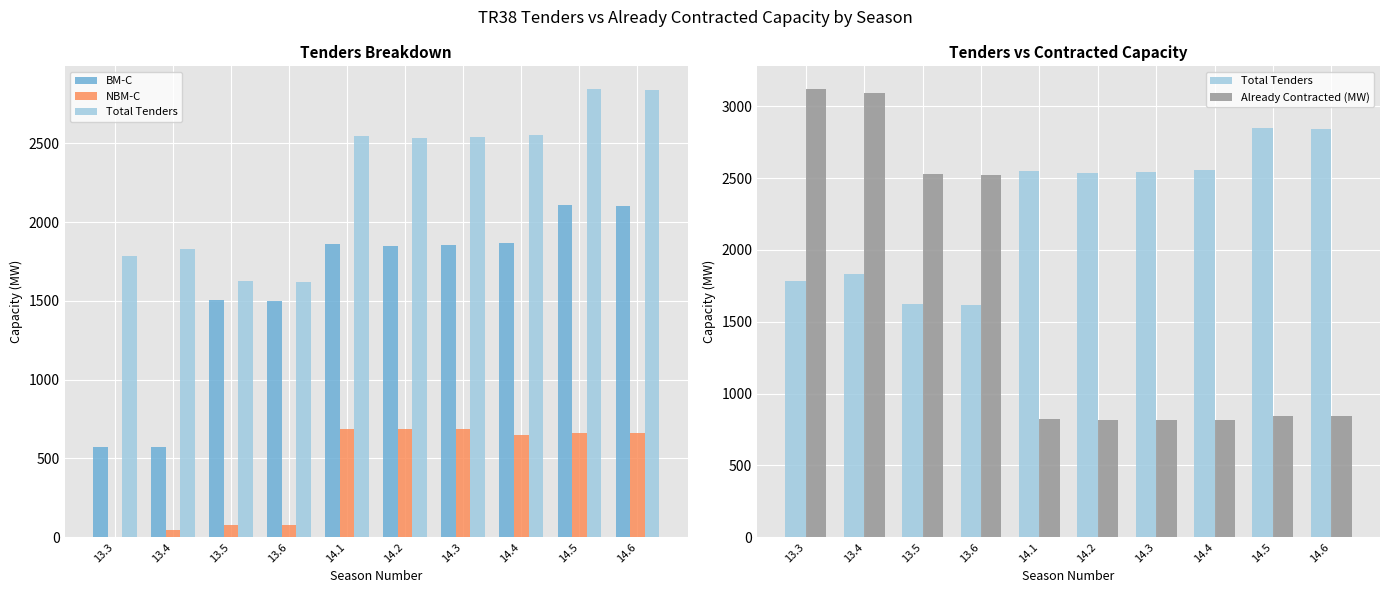

Reading left to right, transcribe all the data shown in this chart.

BM-C: 570	570	1506	1501	1861	1849	1856	1865	2107	2101
NBM-C: 0	45	74	74	689	687	687	650	660	660
Total Tenders: 1784	1829	1624	1619	2550	2536	2543	2554	2847	2841
Already Contracted (MW): 3122	3091	2525	2524	826	816	817	818	840	840